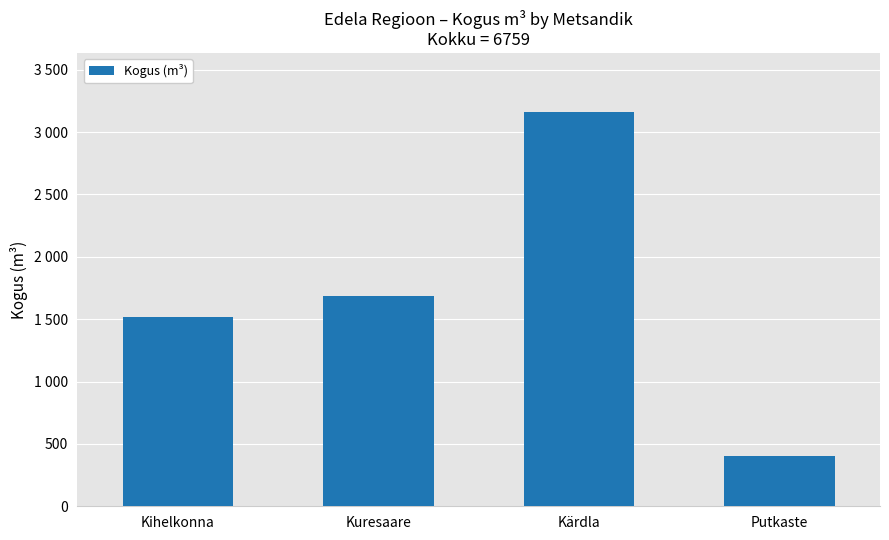

Reading left to right, extract all data points from this chart.

1516	1683	3160	400